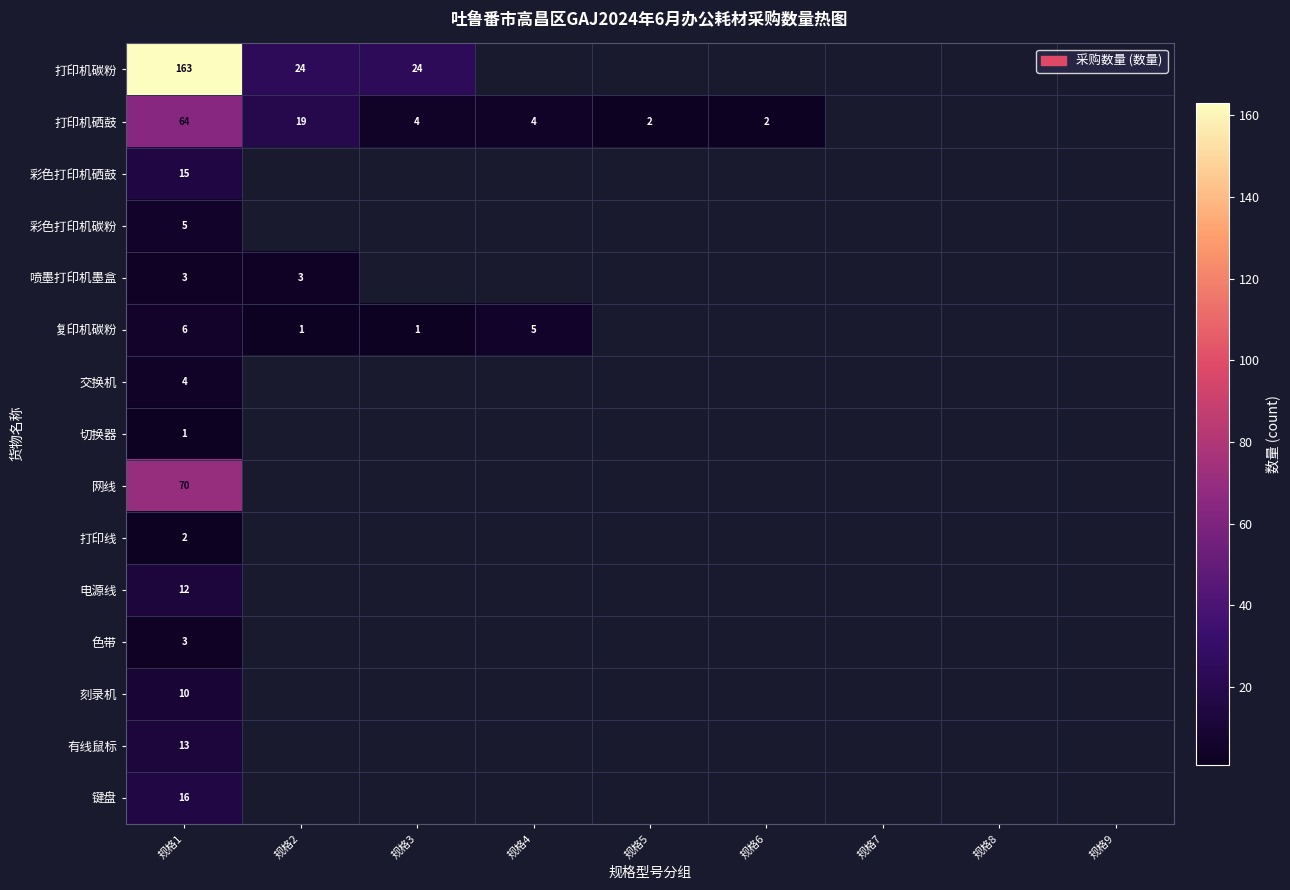

Between 规格3 and 规格2, which is larger?

规格3